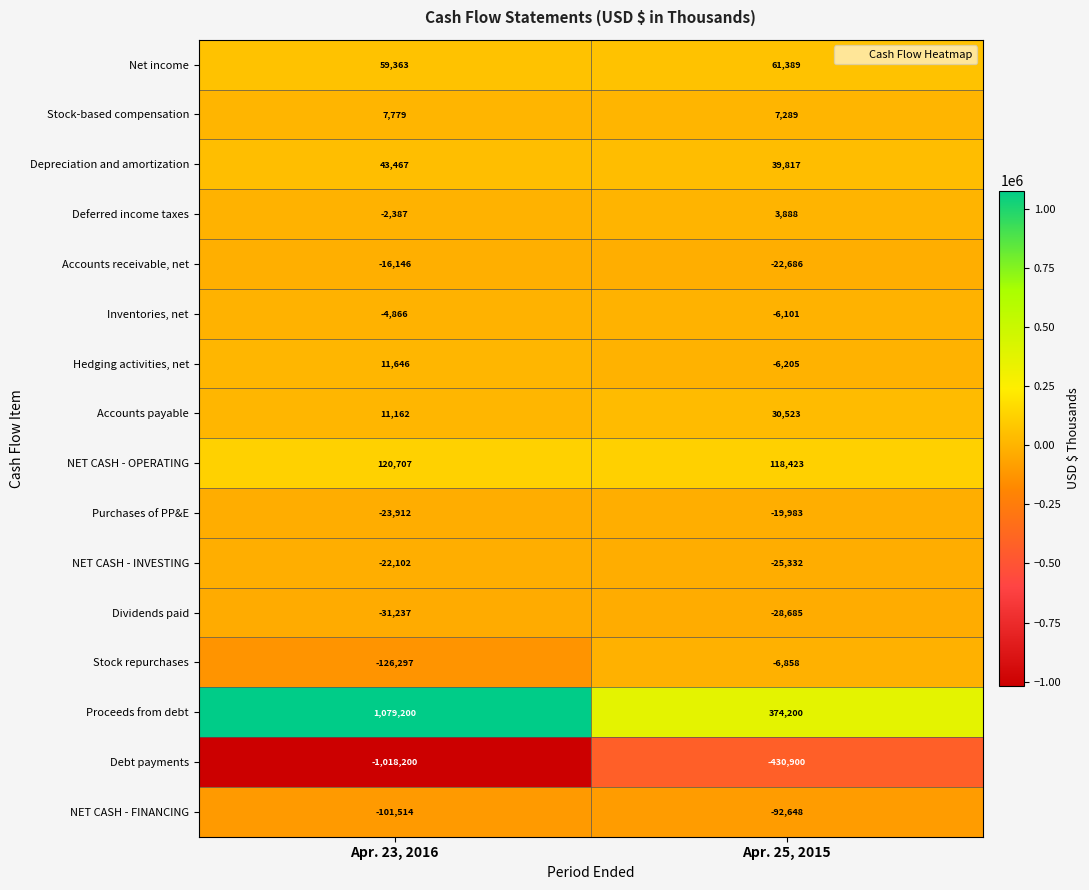

The value of Debt payments at Apr. 25, 2015 is -163691. True or false?

False